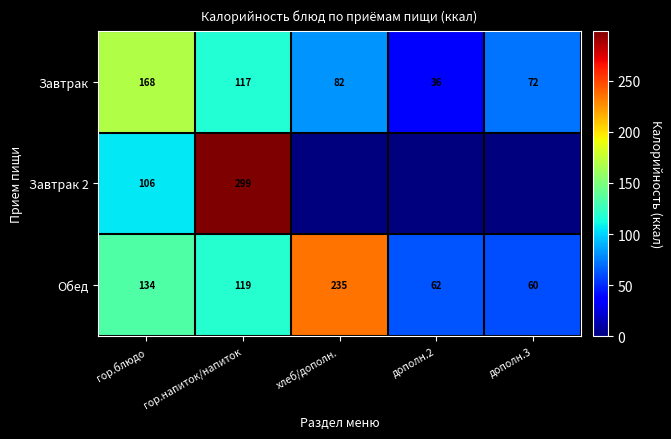

What is the total value across all series at гор.напиток/напиток?

535